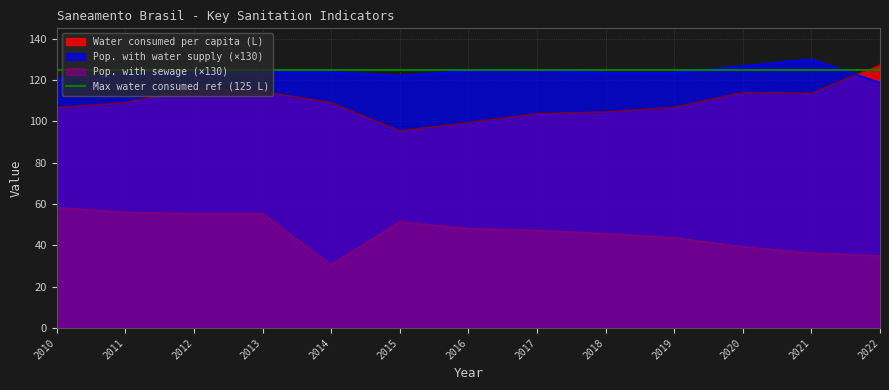

True or false: Water consumed per capita (L) has more than 0 interior local peaks.

True